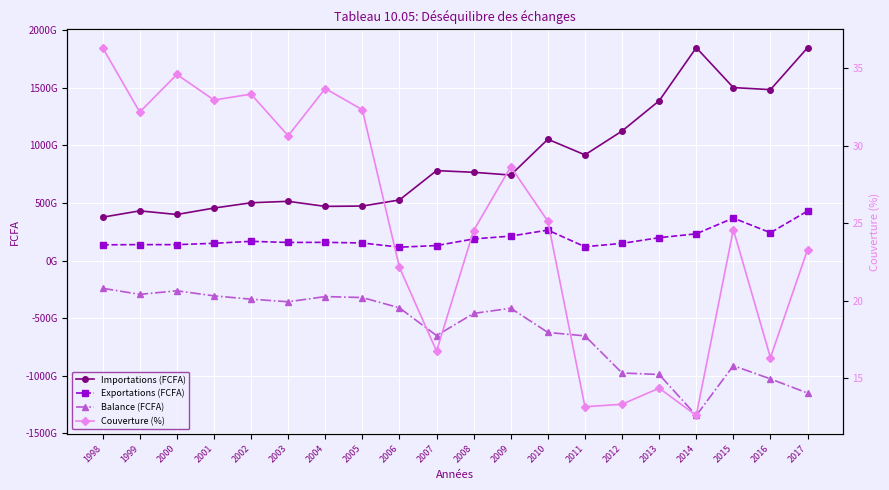

What is the difference between the highest and lowest values at 2005?

794711856853.0